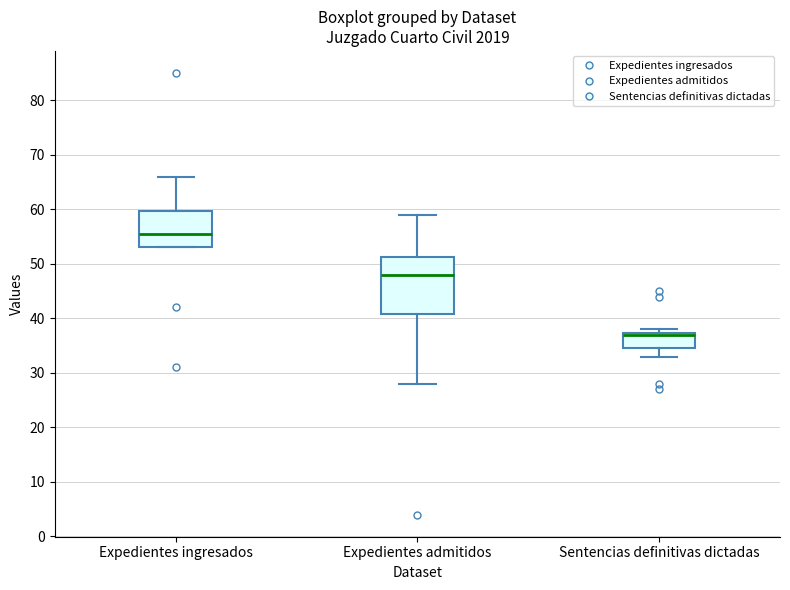

Comparing the boxes themselves (not the whiskers), which one is the tallest?

Expedientes admitidos